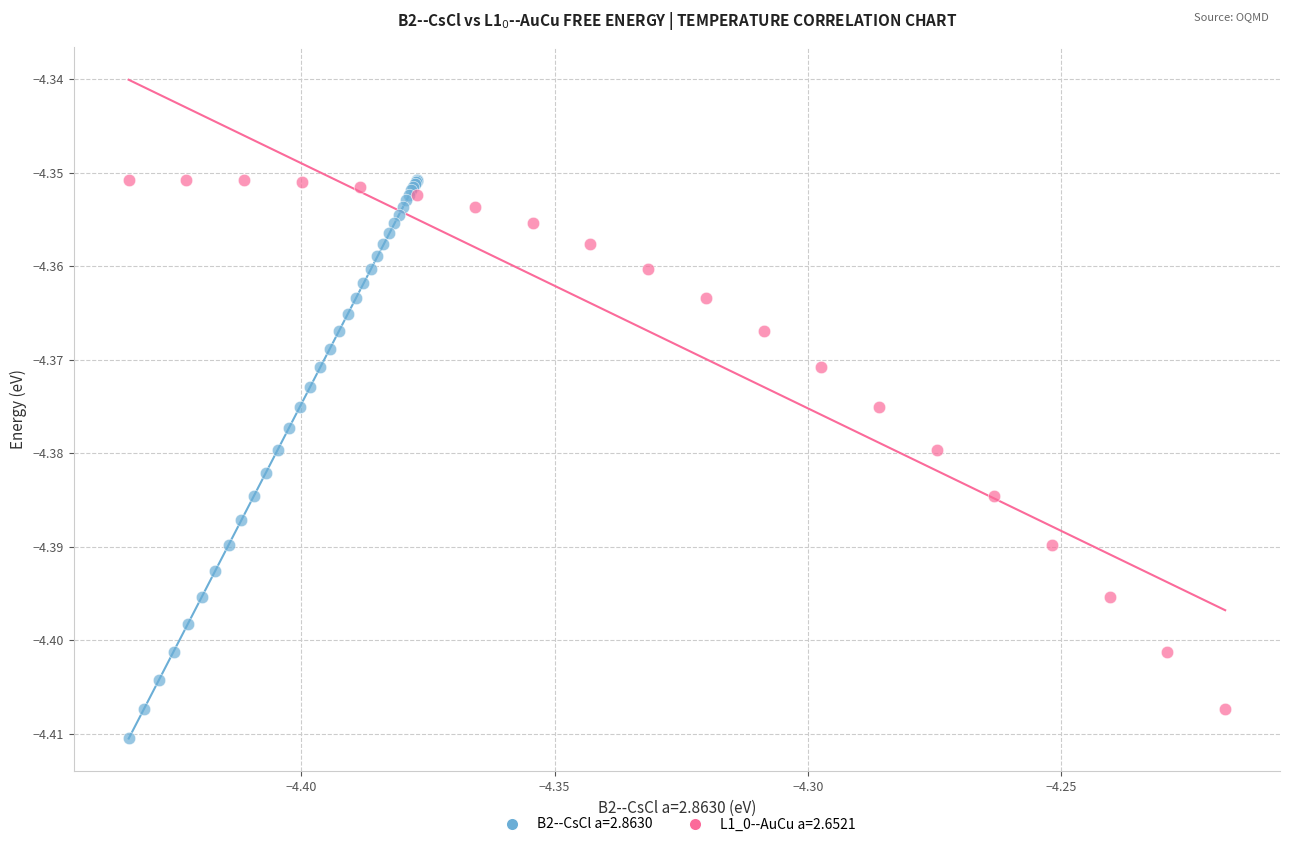

Which series has the widest spread of Y values?

B2--CsCl a=2.8630